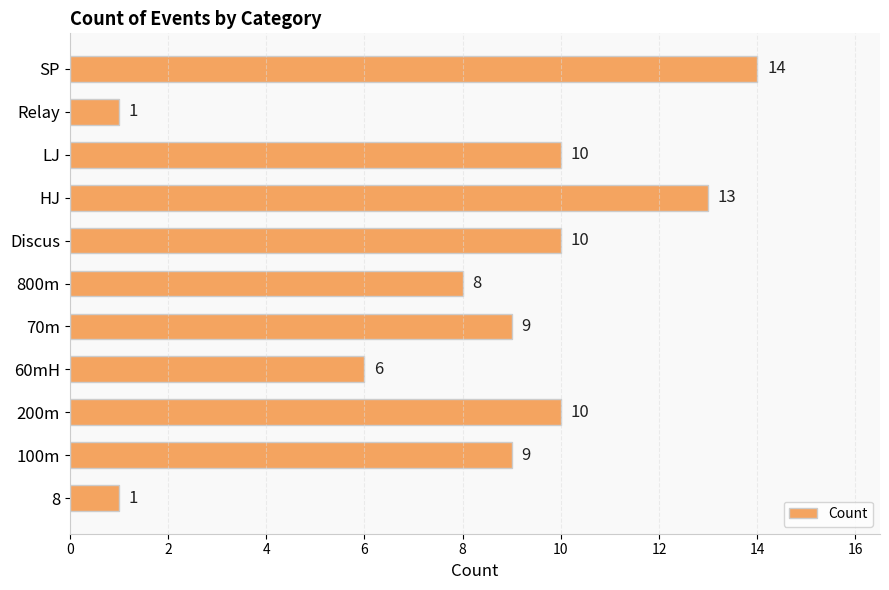

Reading bottom to top, extract all data points from this chart.

1	9	10	6	9	8	10	13	10	1	14